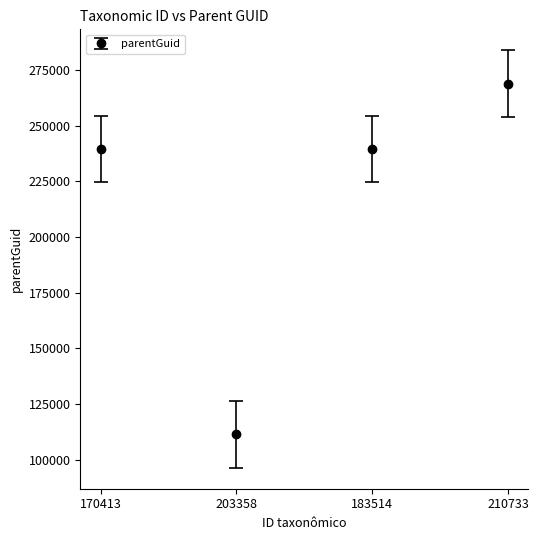

Which label corresponds to the largest value in the chart?

210733